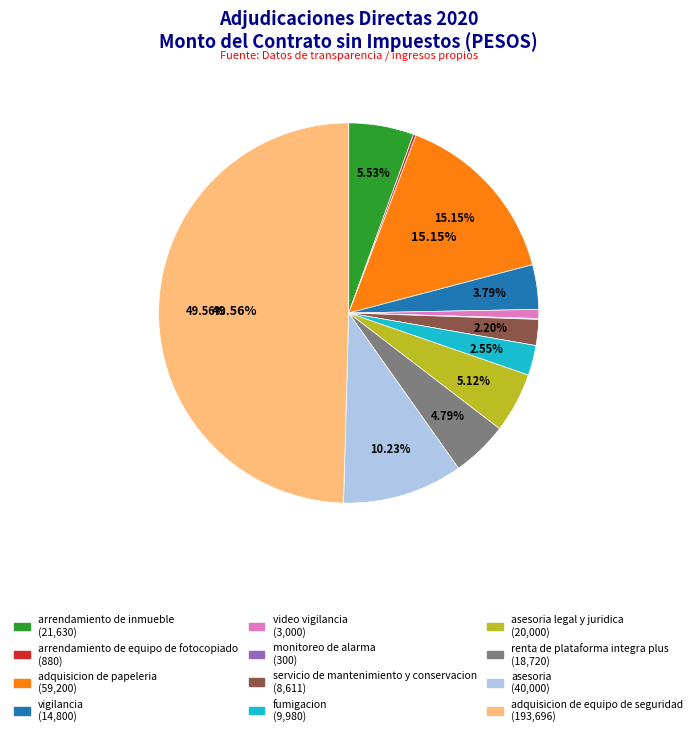

What is the largest slice in the pie chart?

adquisicion de equipo de seguridad